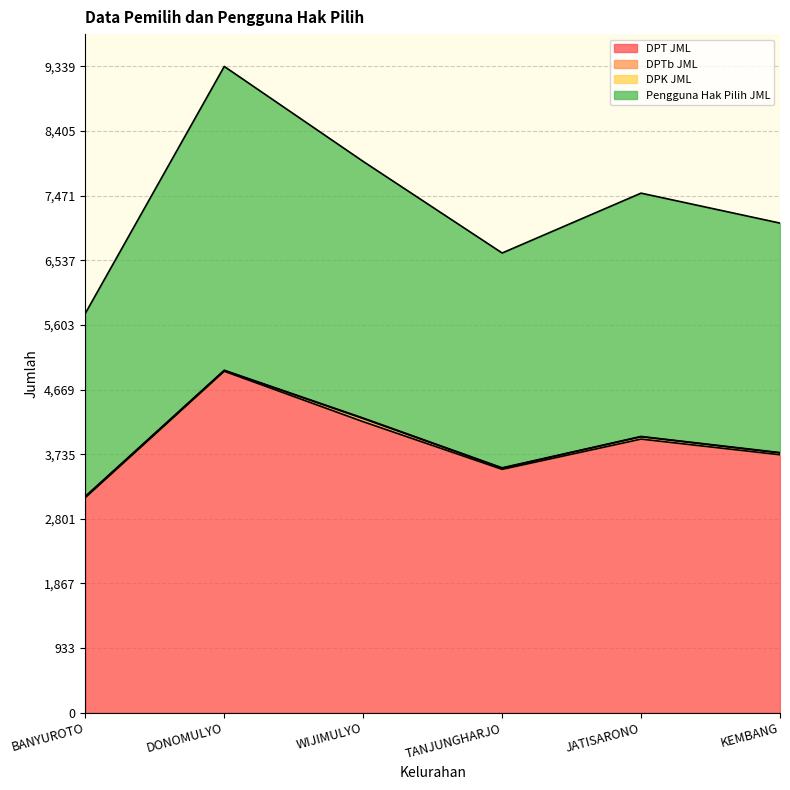

True or false: Pengguna Hak Pilih JML and DPT JML cross at least once.

False